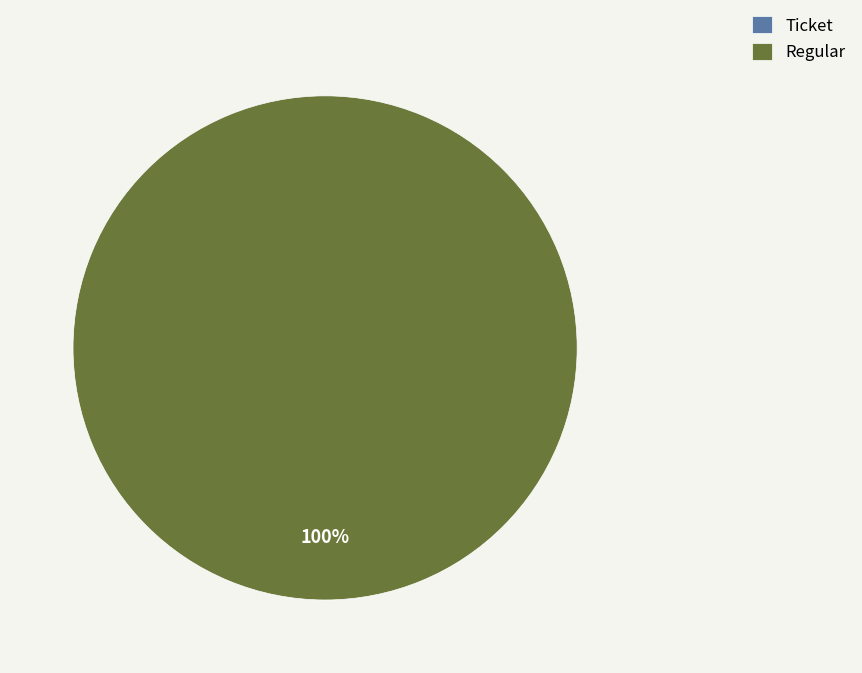

What percentage do Regular and Ticket together represent?

100.0%